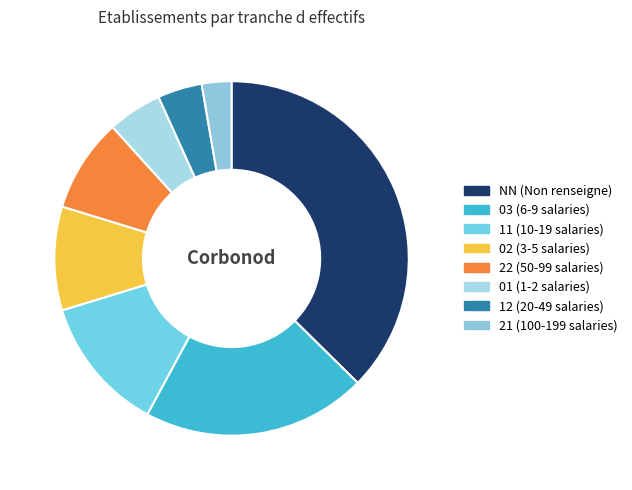

Which has a higher value, NN or 01?

NN